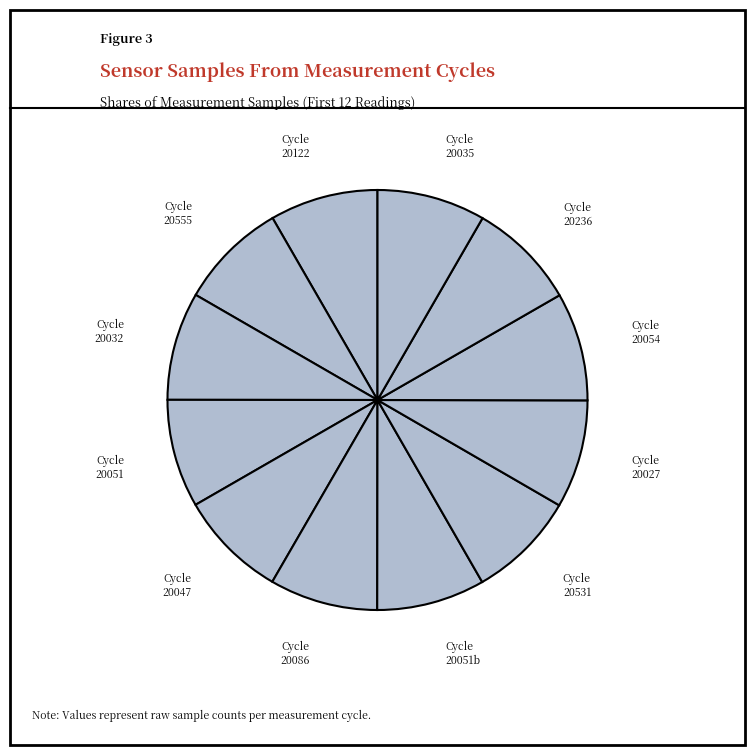

How many segments does this pie chart have?

12